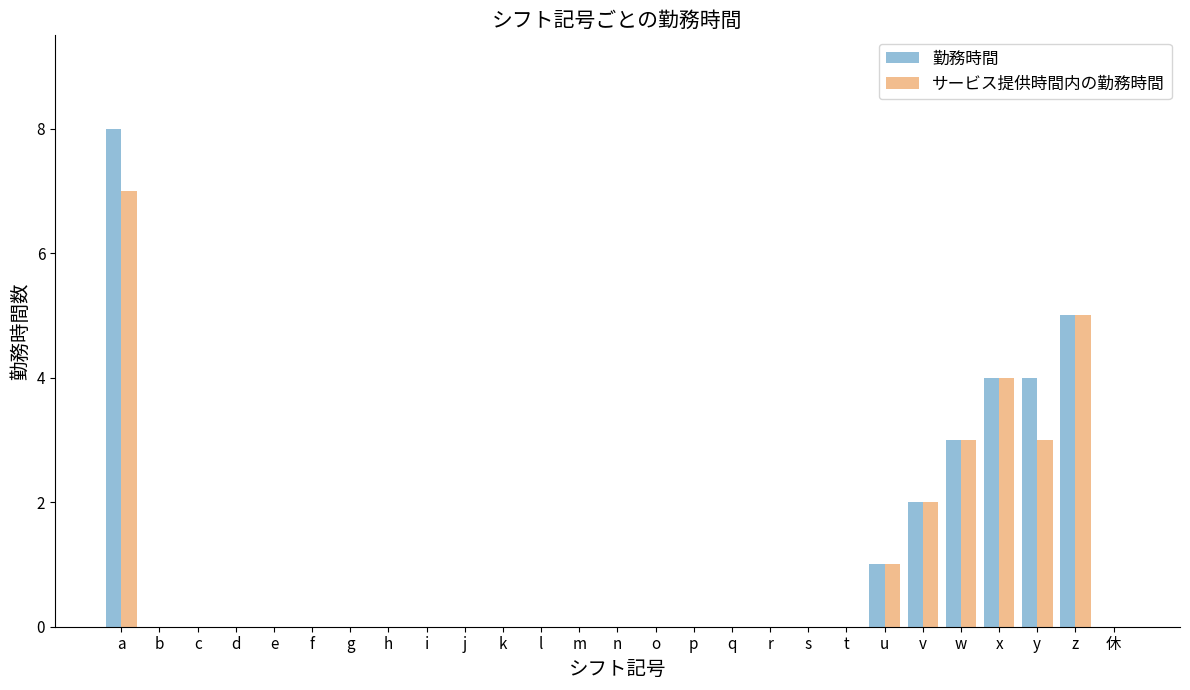

Which series has the widest spread of values?

勤務時間